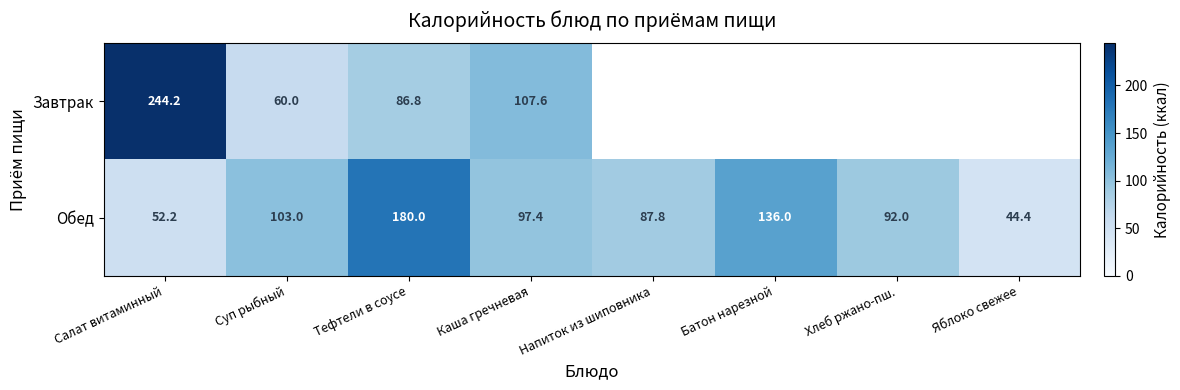

List the labels in order of Обед value, largest first.

Тефтели в соусе, Батон нарезной, Суп рыбный, Каша гречневая, Хлеб ржано-пш., Напиток из шиповника, Салат витаминный, Яблоко свежее